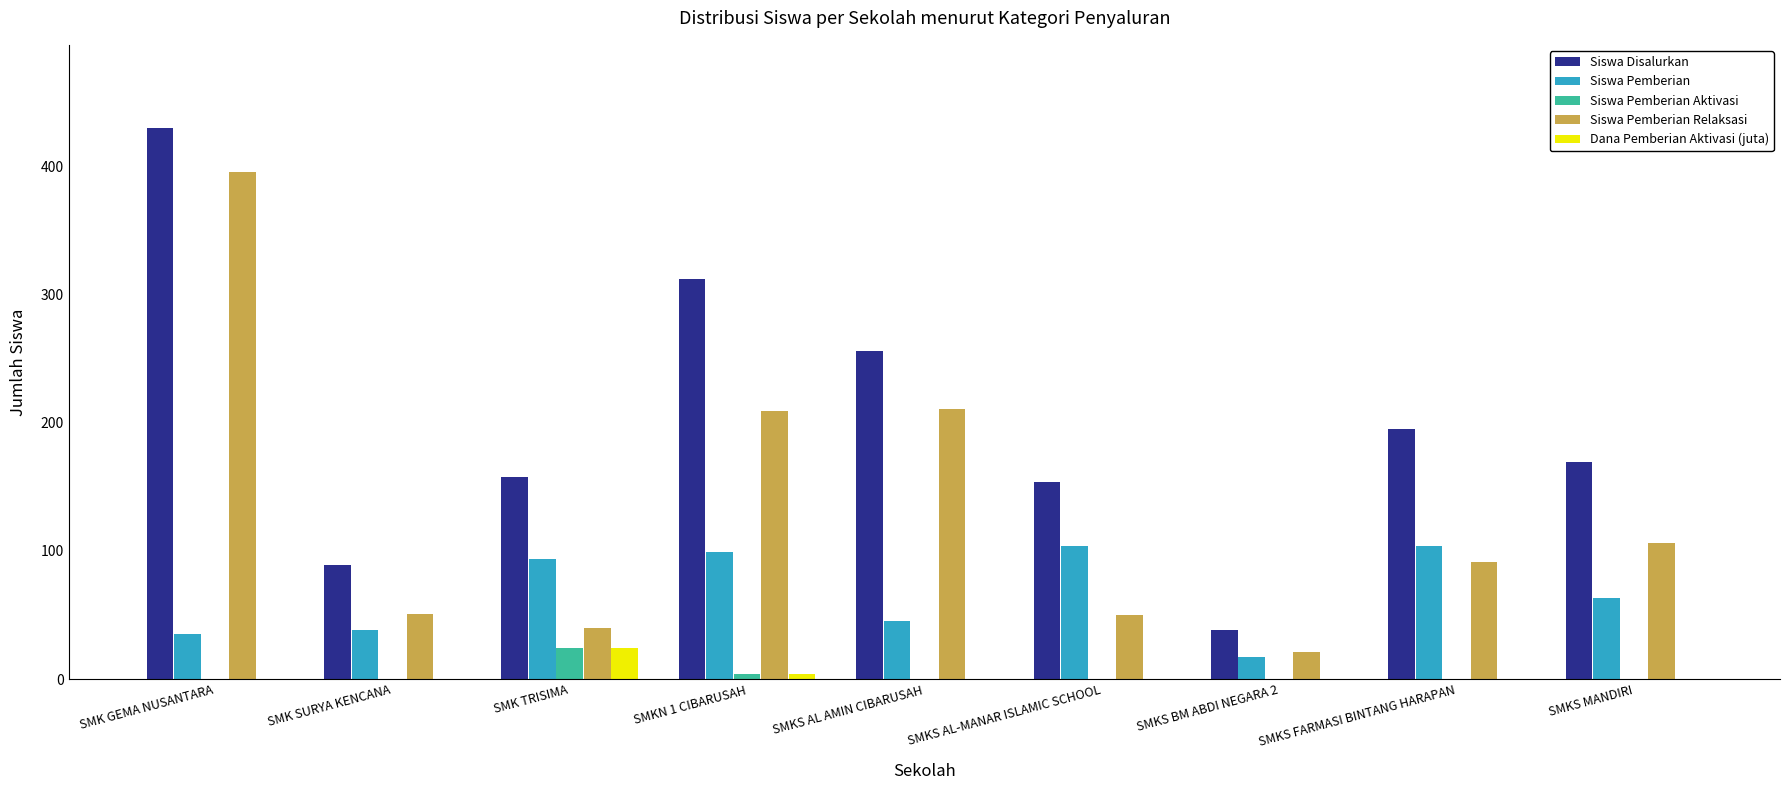

How many categories are shown in the chart?

9